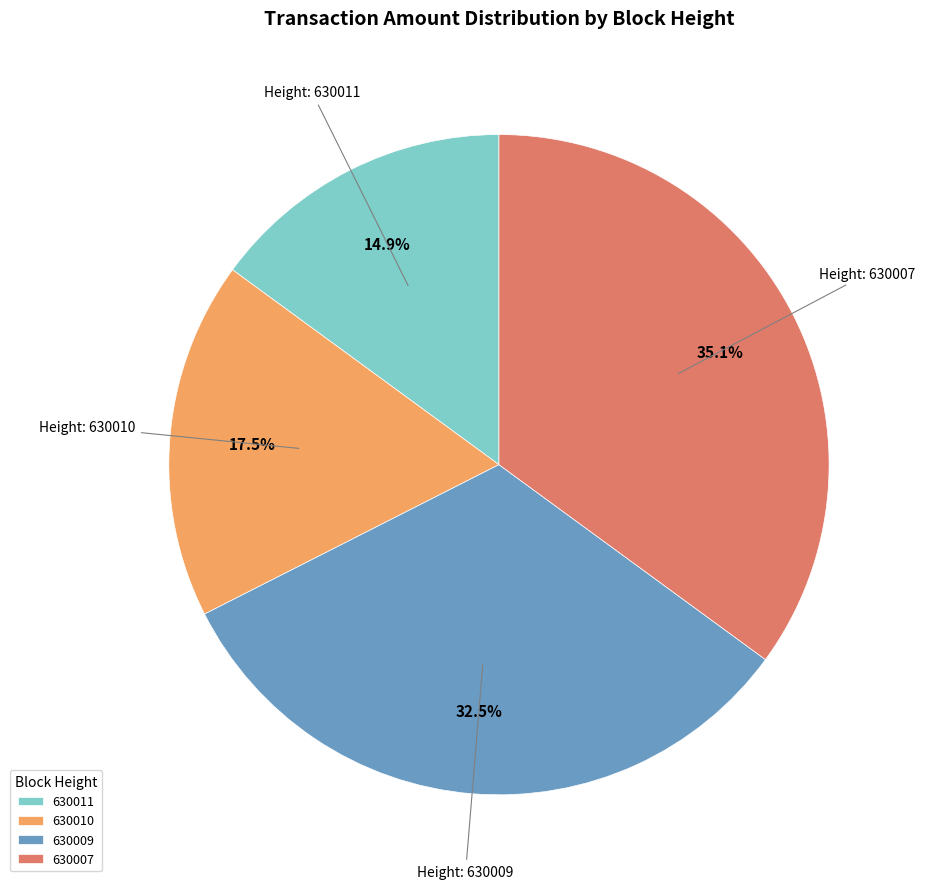

Rank the categories by value from lowest to highest.

630011, 630010, 630009, 630007